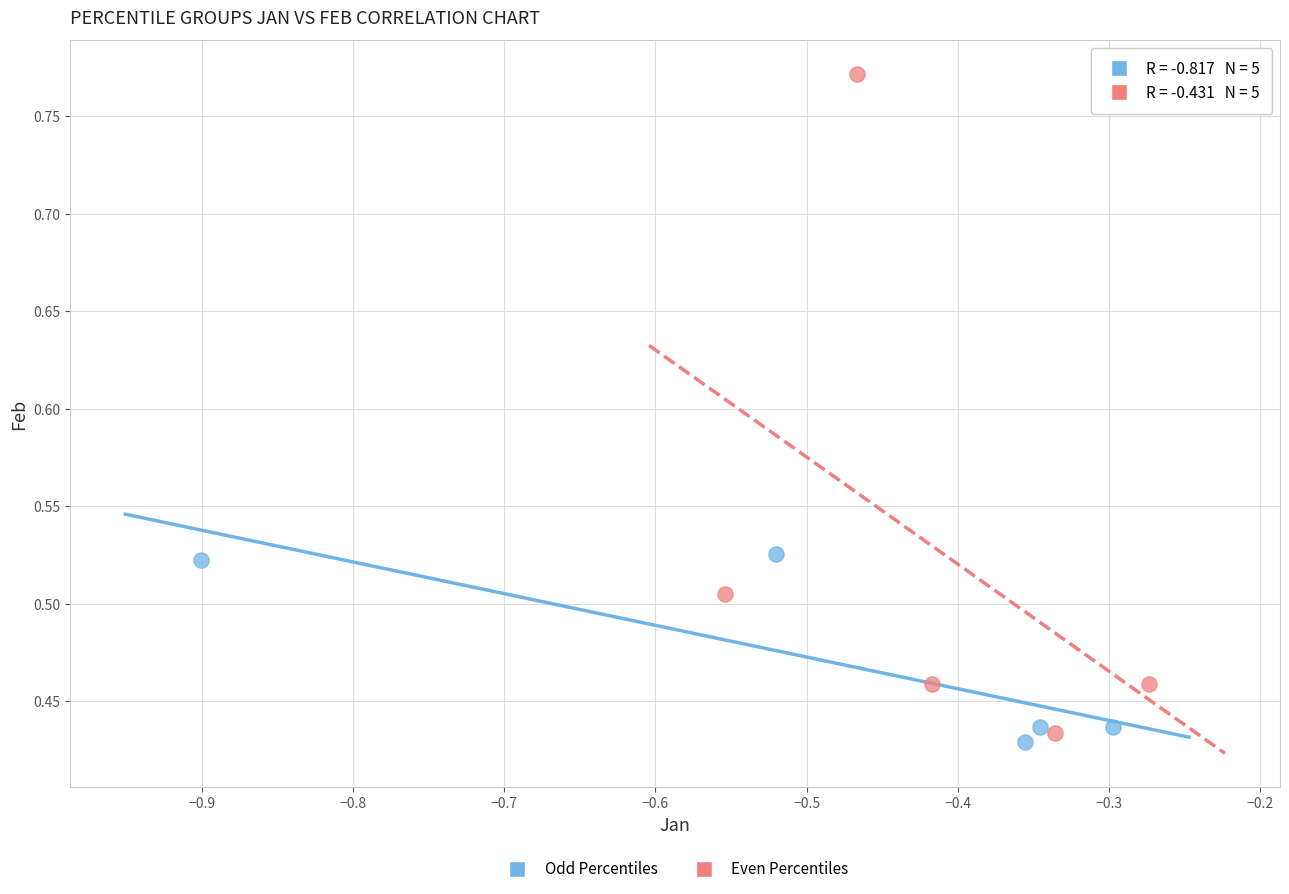

Which series reaches the maximum Y coordinate?

Even Percentiles